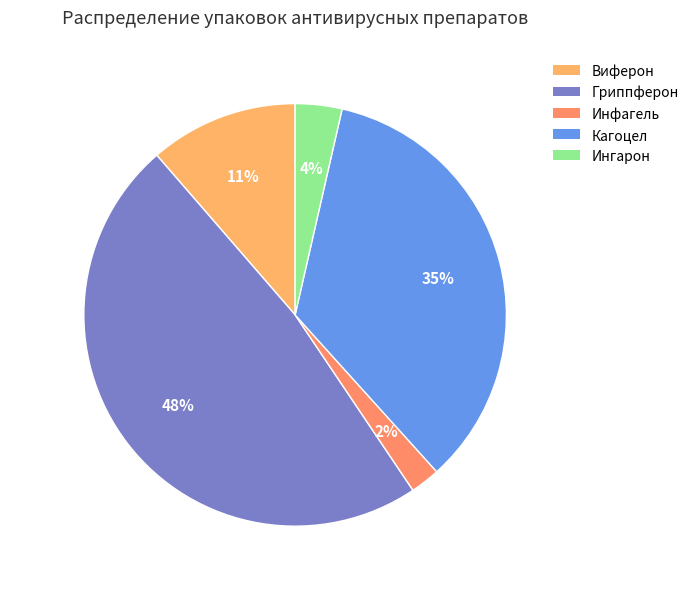

To the nearest percent, what is the average slice percentage?

20%